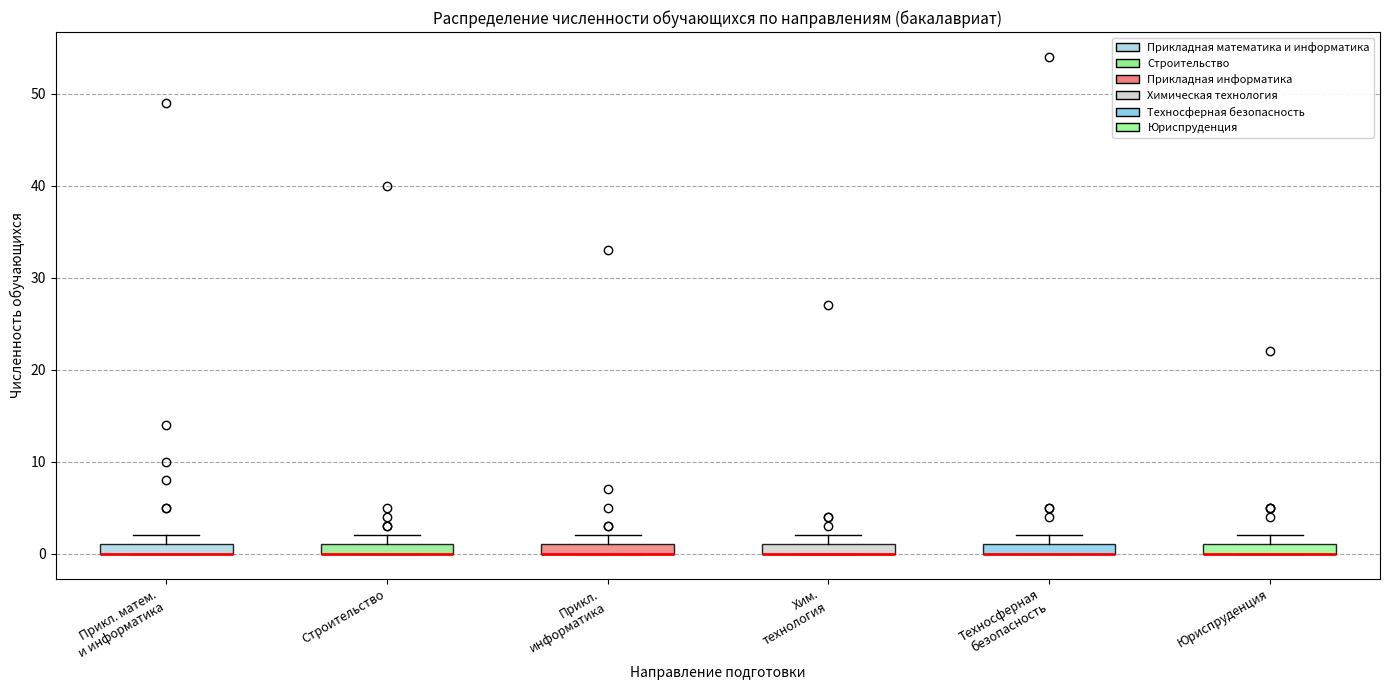

Where is the lower edge of the box for Прикл. информатика on the y-axis? The values are not printed on the chart, so give them approximately, as read against the axis.

0